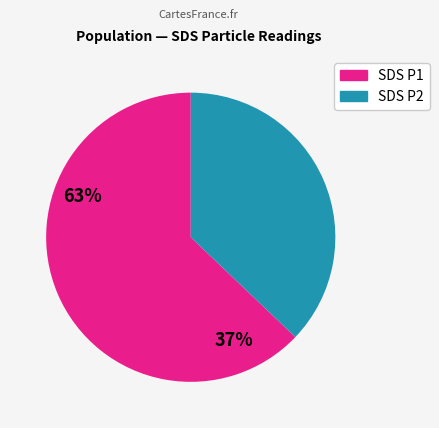

Is there a majority slice in this chart?

Yes